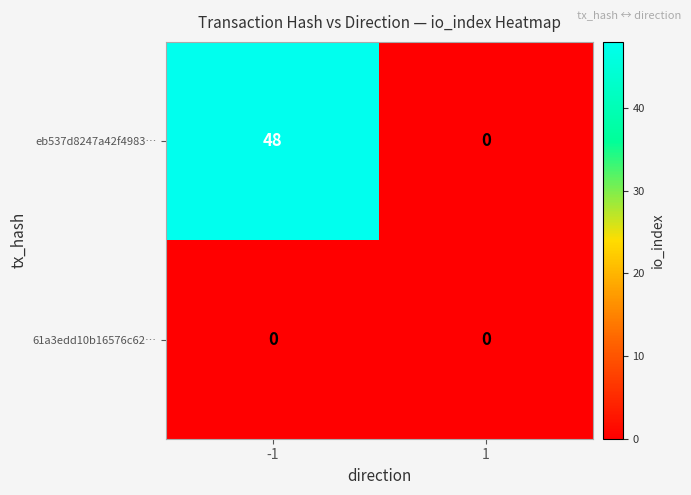

How many data points does each series have?

2